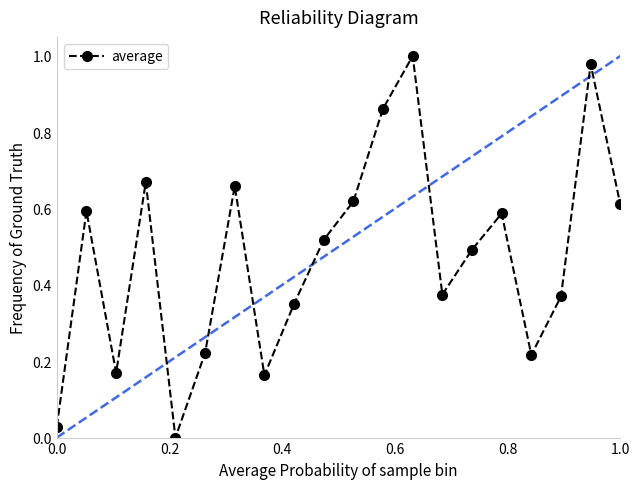

True or false: average has more than 1 interior local peaks.

True